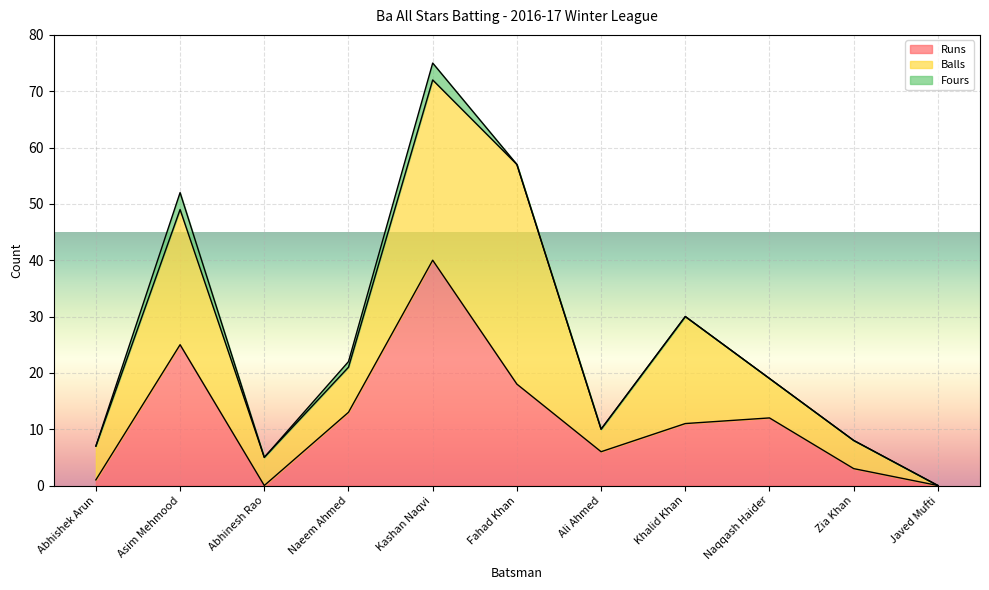

What is the label of the 4th point from the left?

Naeem Ahmed